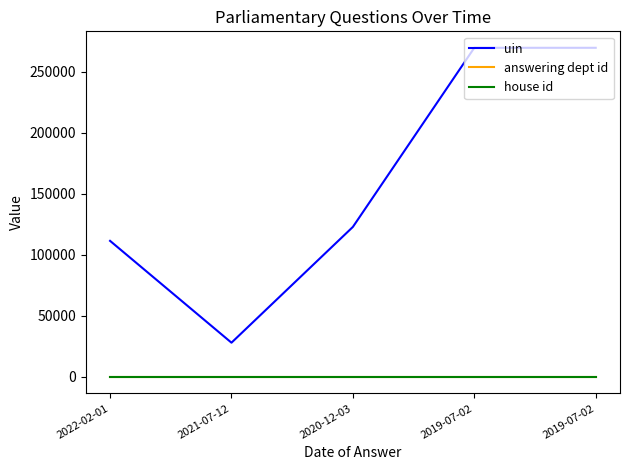

What is the maximum value shown in the chart?

269654